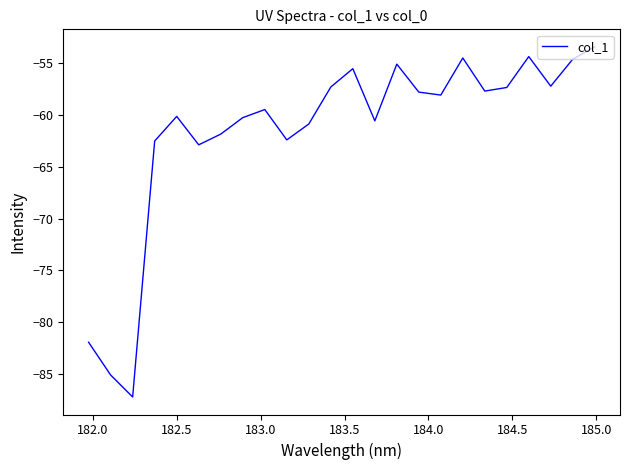

What is the smallest value displayed?

-87.2